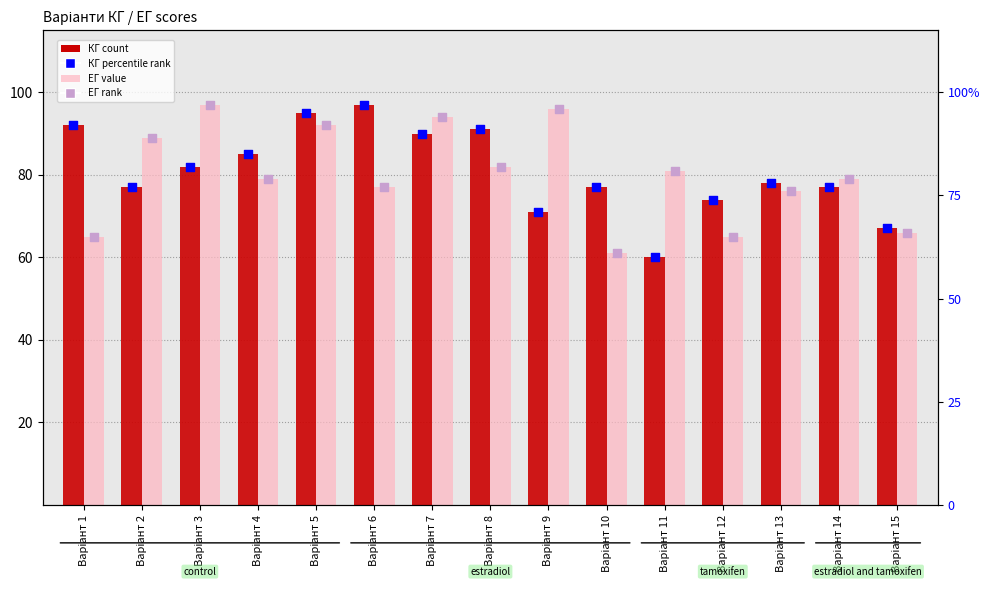

Which series reaches the maximum Y coordinate?

КГ count